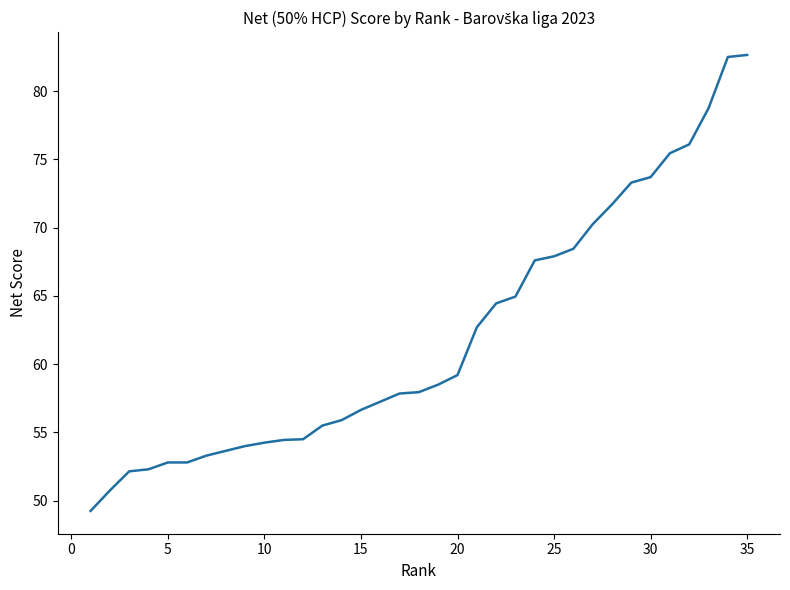

What is the maximum value shown in the chart?

82.7